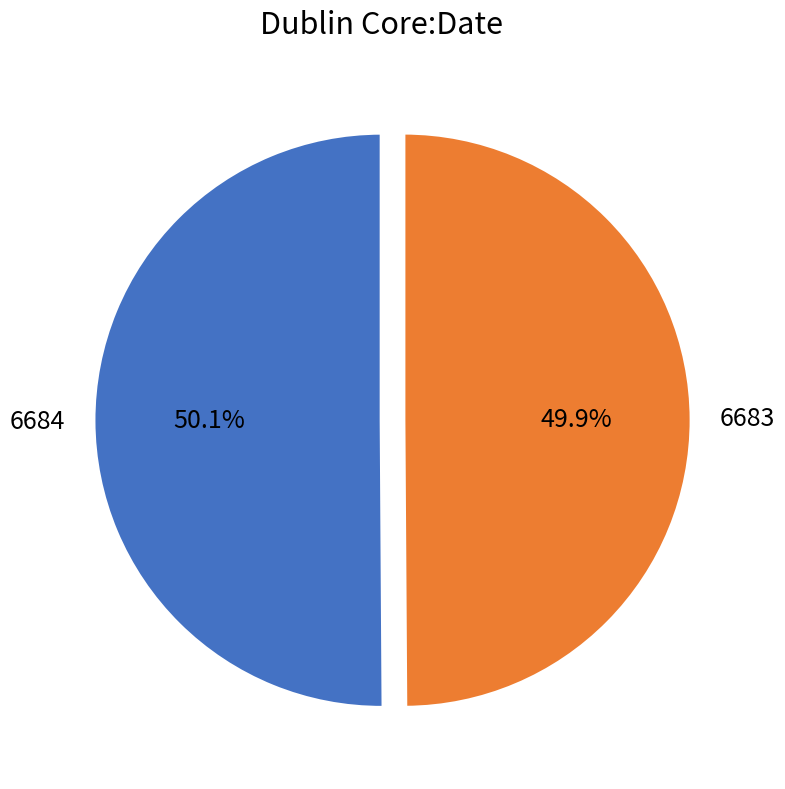

The 6683 slice represents 50% of the pie. True or false?

True